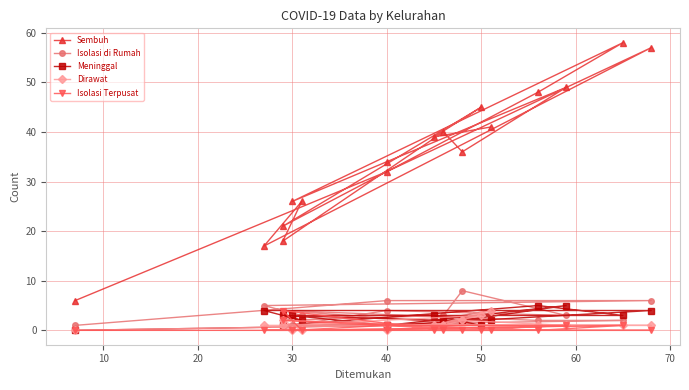

What value does the Isolasi di Rumah series have at 40?

6